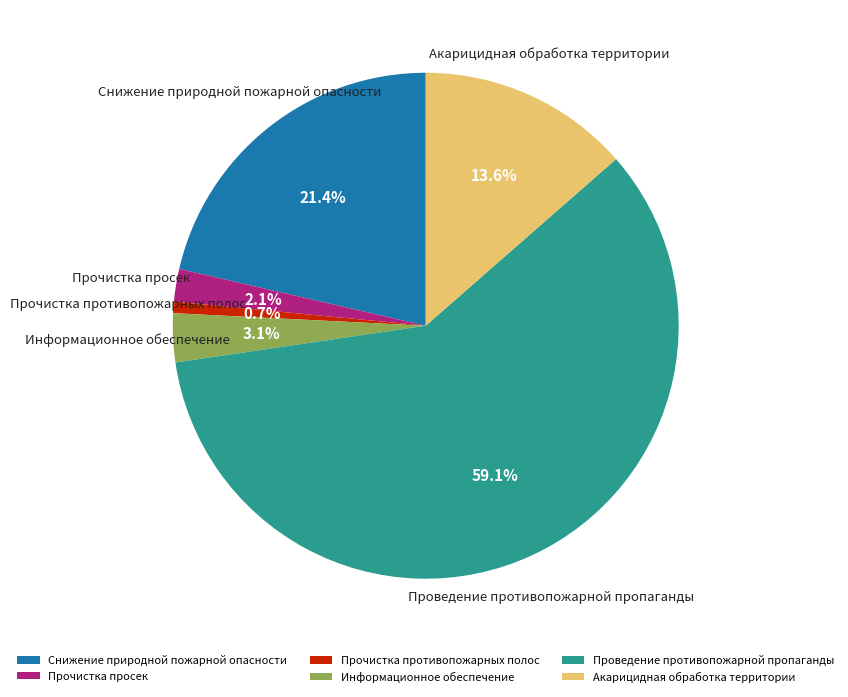

Which slice is the smallest?

Прочистка противопожарных полос